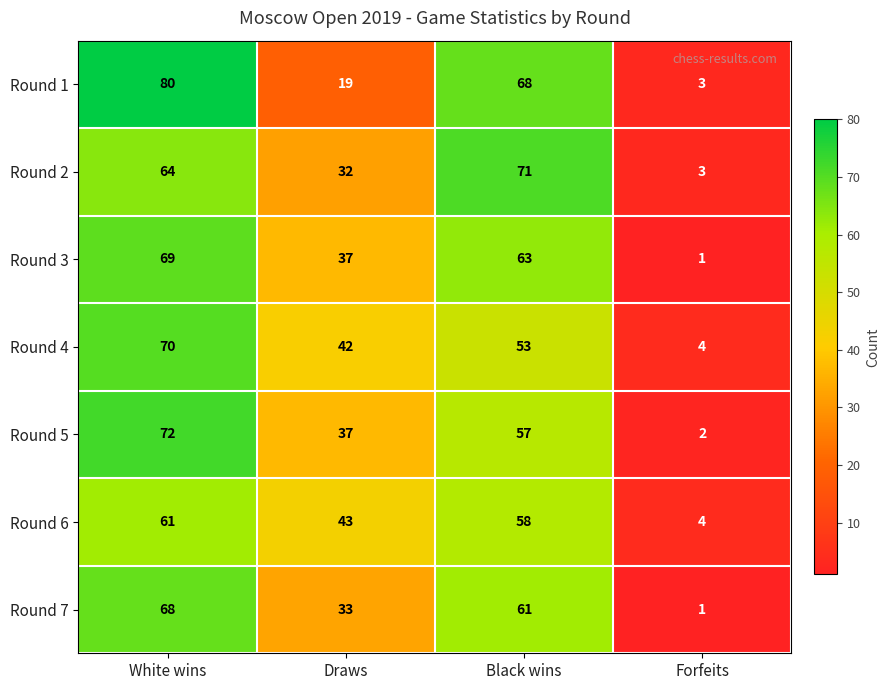

What is the approximate value of Round 2 at Draws, to the nearest 10?

30